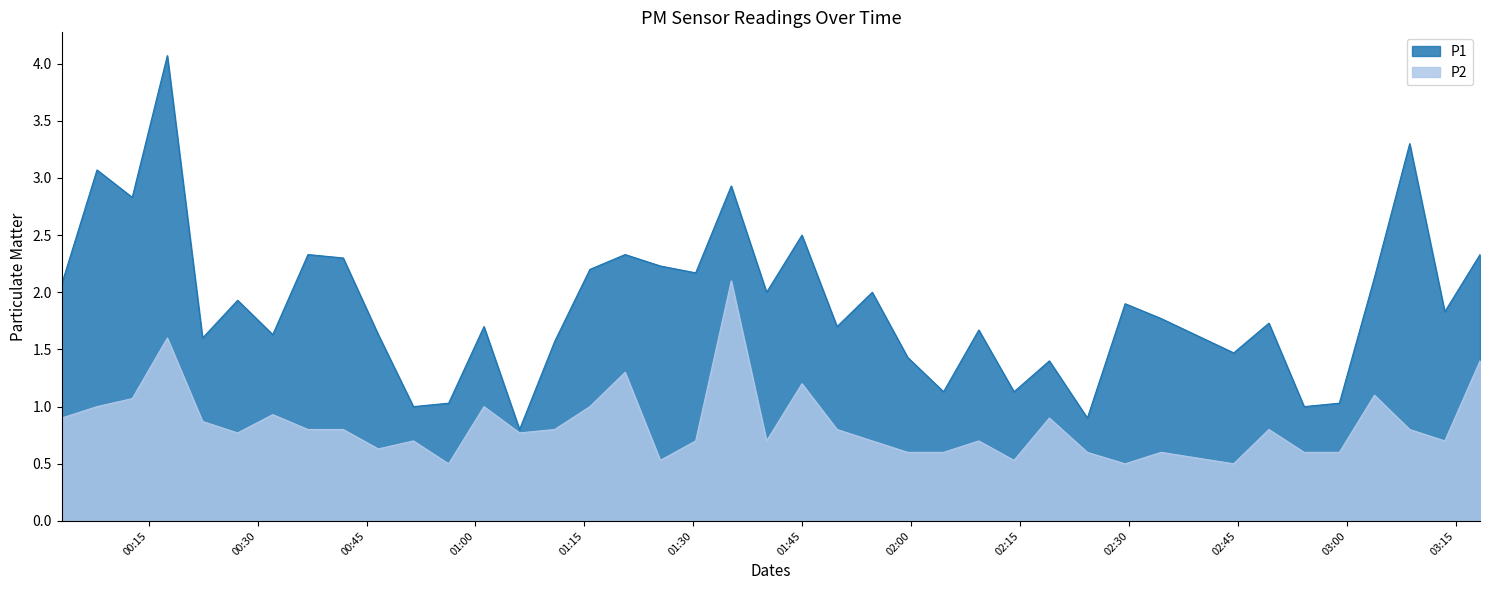

What is the highest value of the P2 series?

2.1